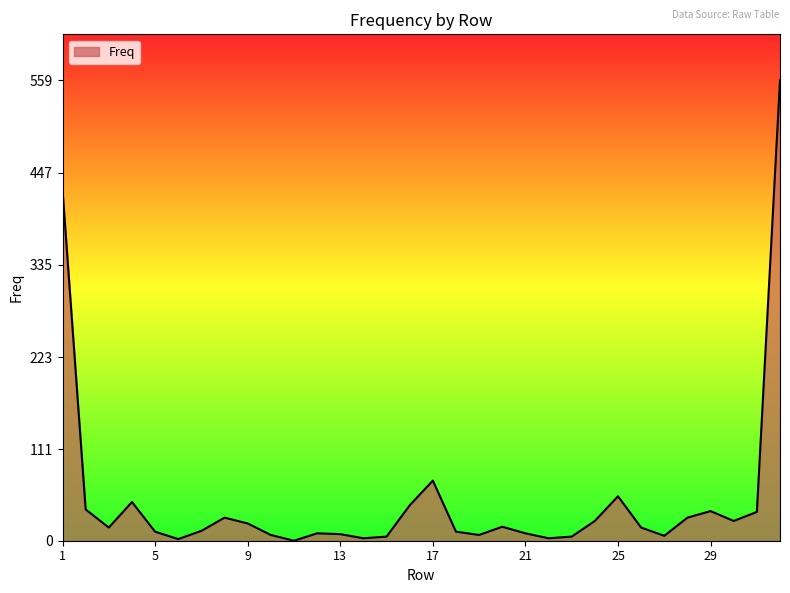

What is the maximum value shown in the chart?

559